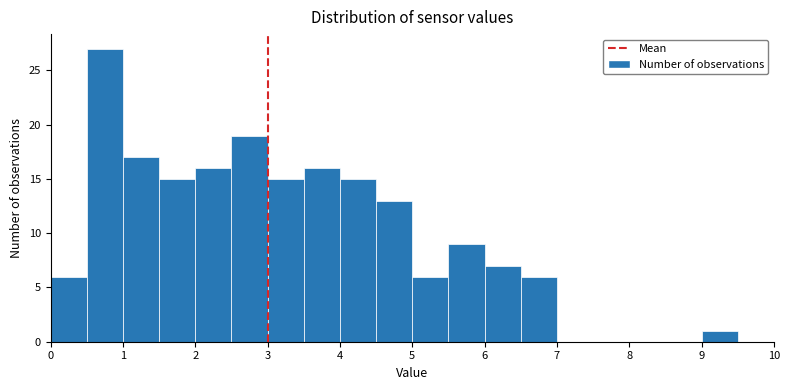

Reading left to right, transcribe this chart: for each bar, give the range it covers on the x-axis and its height. The values are not printed on the chart, so give them approximately, as read against the axis.

0.0 to 0.5: 6
0.5 to 1.0: 27
1.0 to 1.5: 17
1.5 to 2.0: 15
2.0 to 2.5: 16
2.5 to 3.0: 19
3.0 to 3.5: 15
3.5 to 4.0: 16
4.0 to 4.5: 15
4.5 to 5.0: 13
5.0 to 5.5: 6
5.5 to 6.0: 9
6.0 to 6.5: 7
6.5 to 7.0: 6
7.0 to 7.5: 0
7.5 to 8.0: 0
8.0 to 8.5: 0
8.5 to 9.0: 0
9.0 to 9.5: 1
9.5 to 10.0: 0